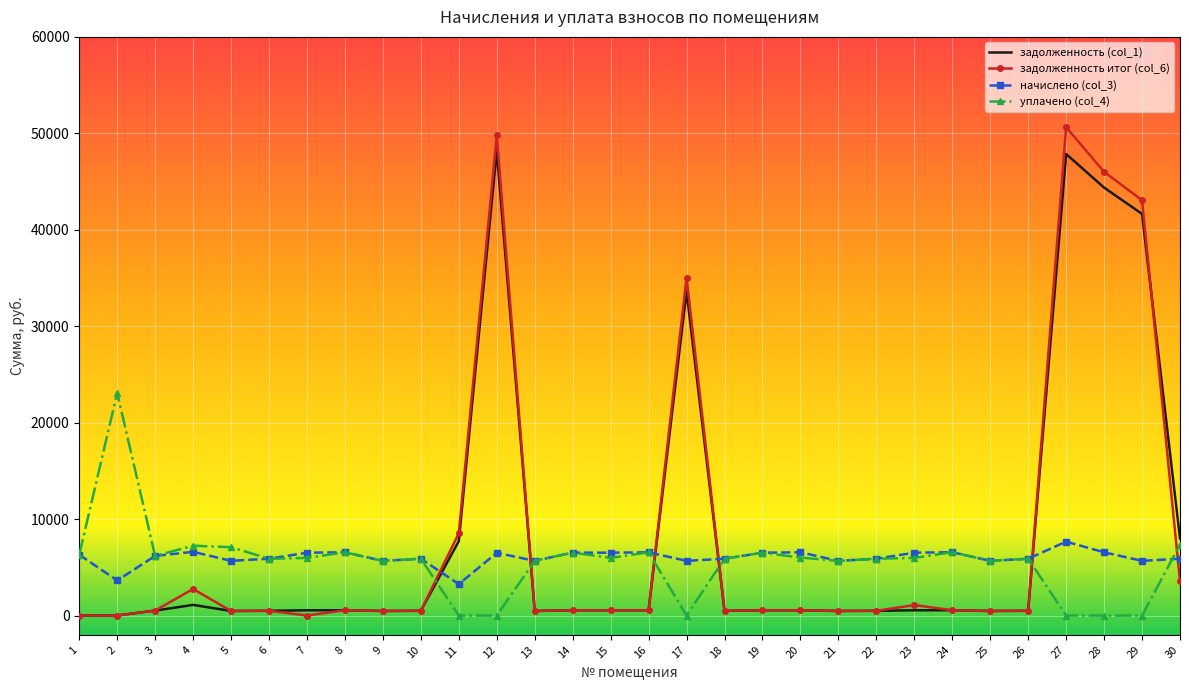

What is the total value across all series at 1?

12605.0